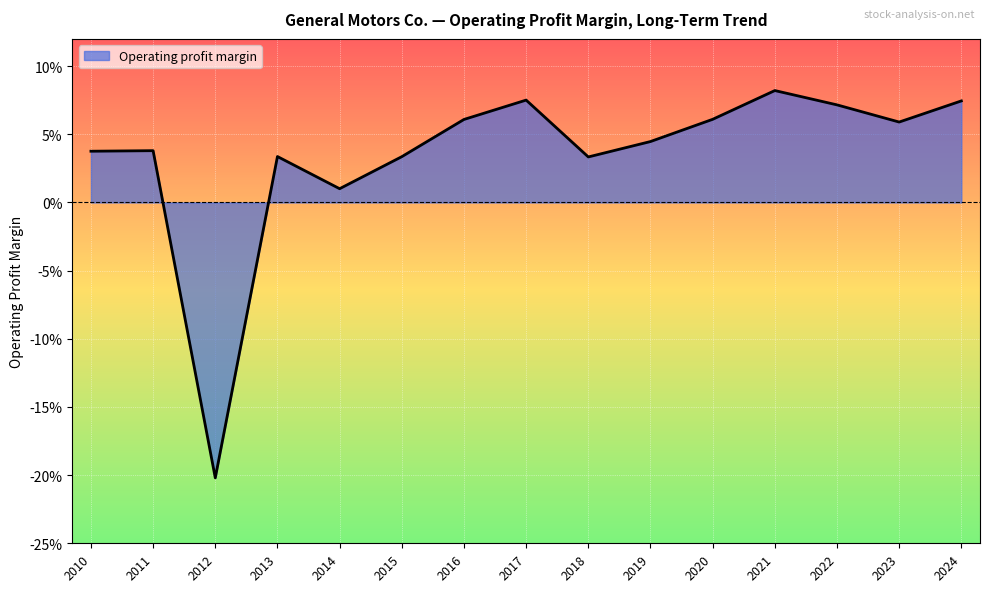

Does the chart have visible grid lines?

Yes